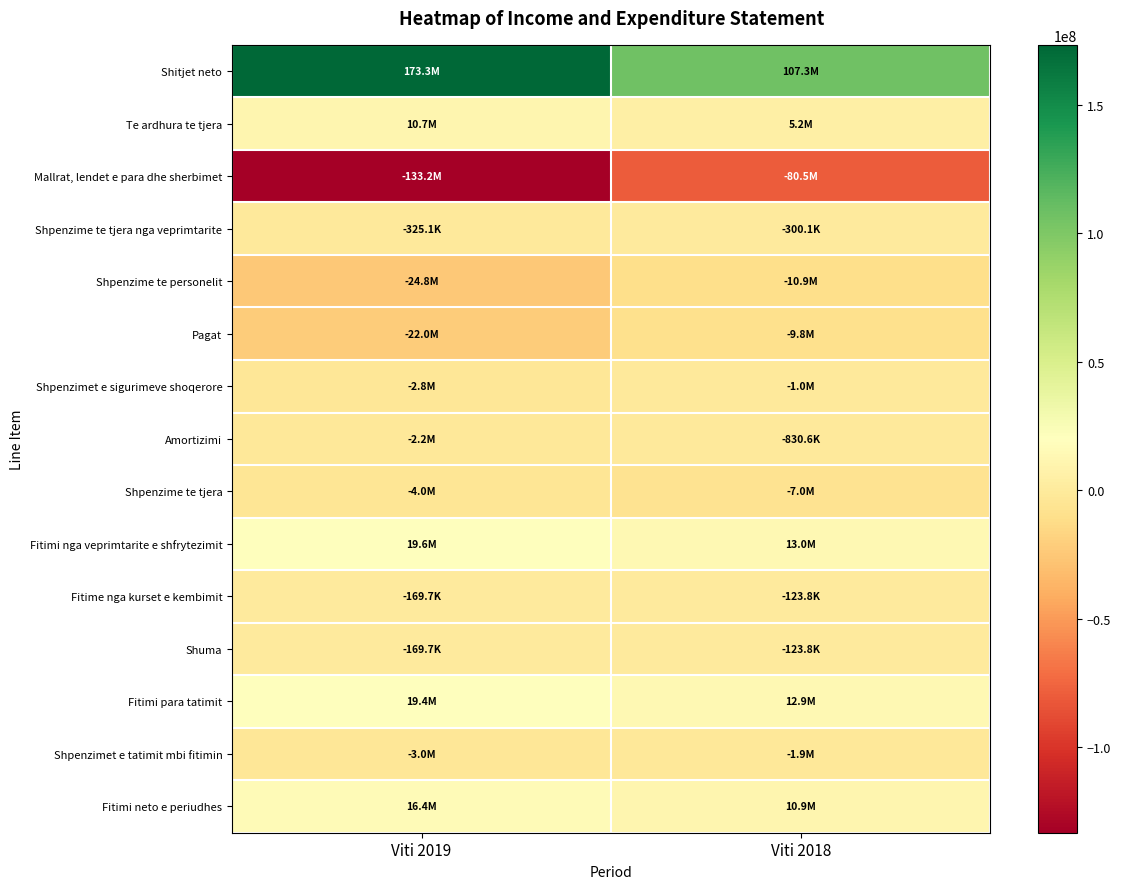

What is the greatest value displayed?

173269331